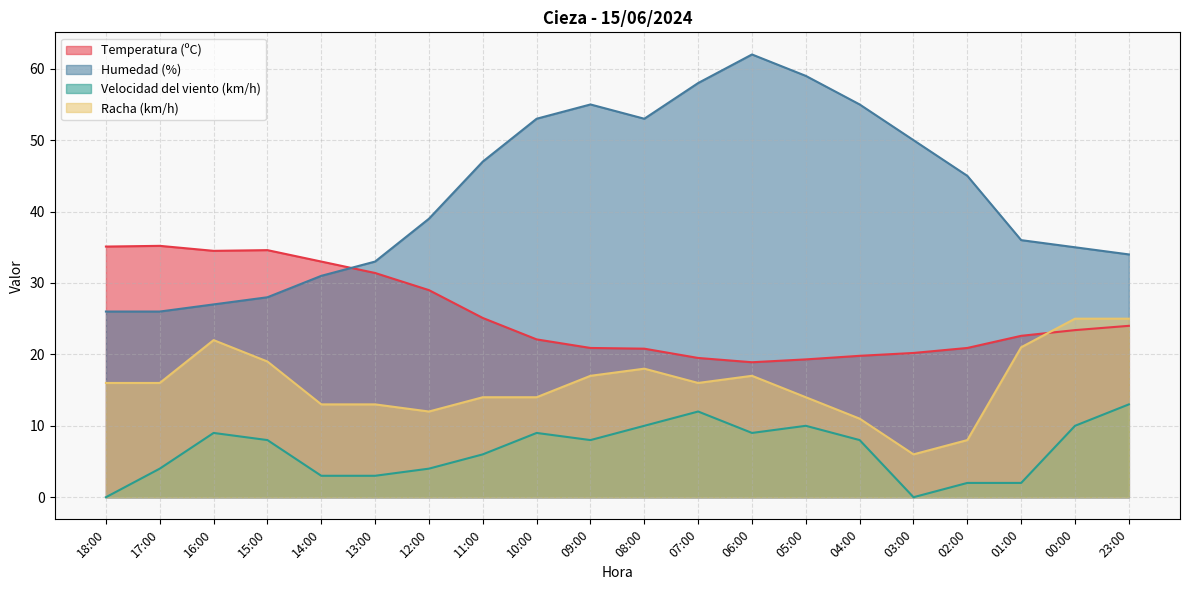

What is the label of the 6th point from the left?

13:00